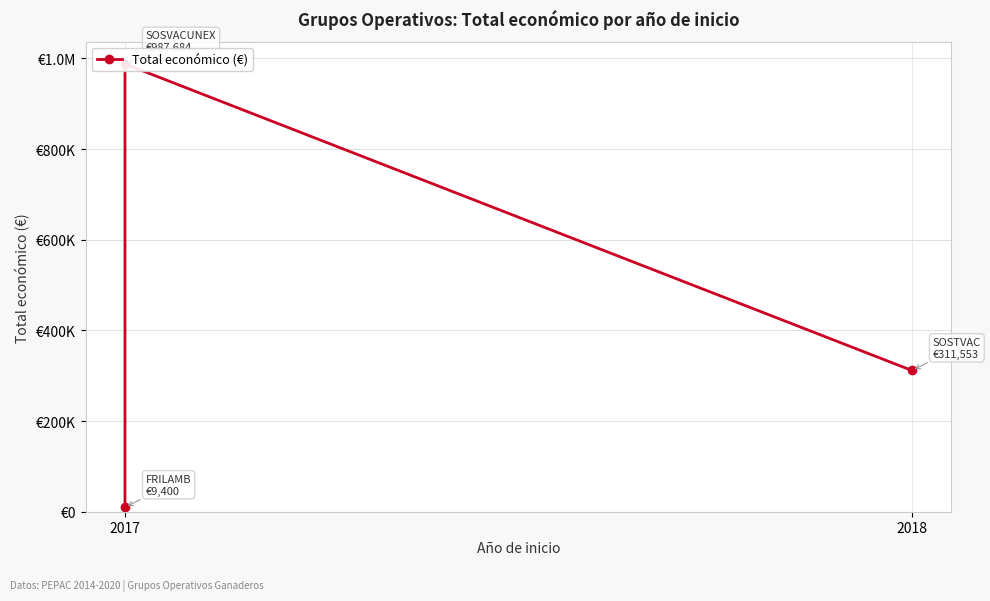

True or false: the data shows 311553 at 2018.

True